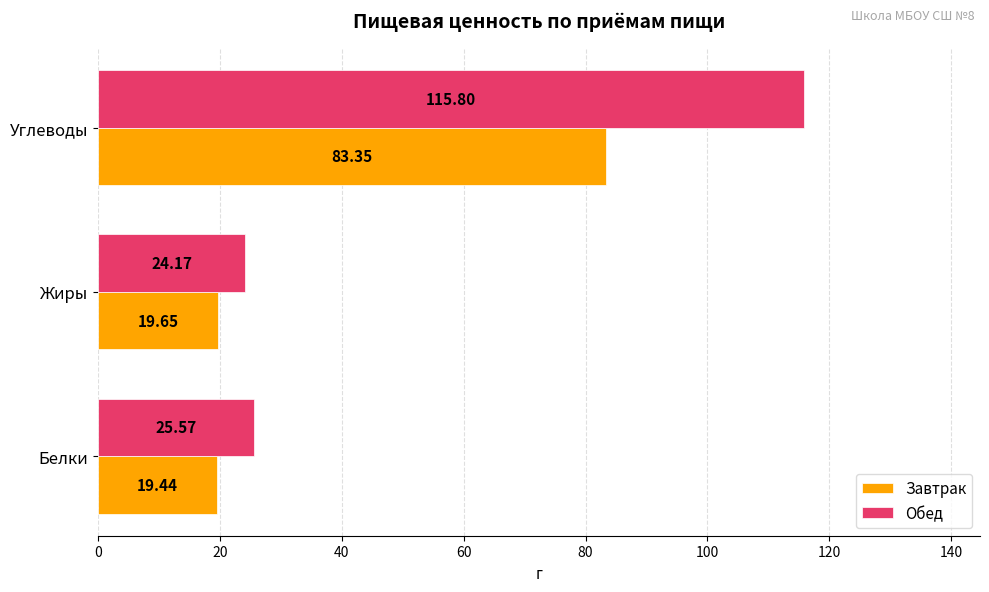

Where is Обед nearest to the value 69?

Белки